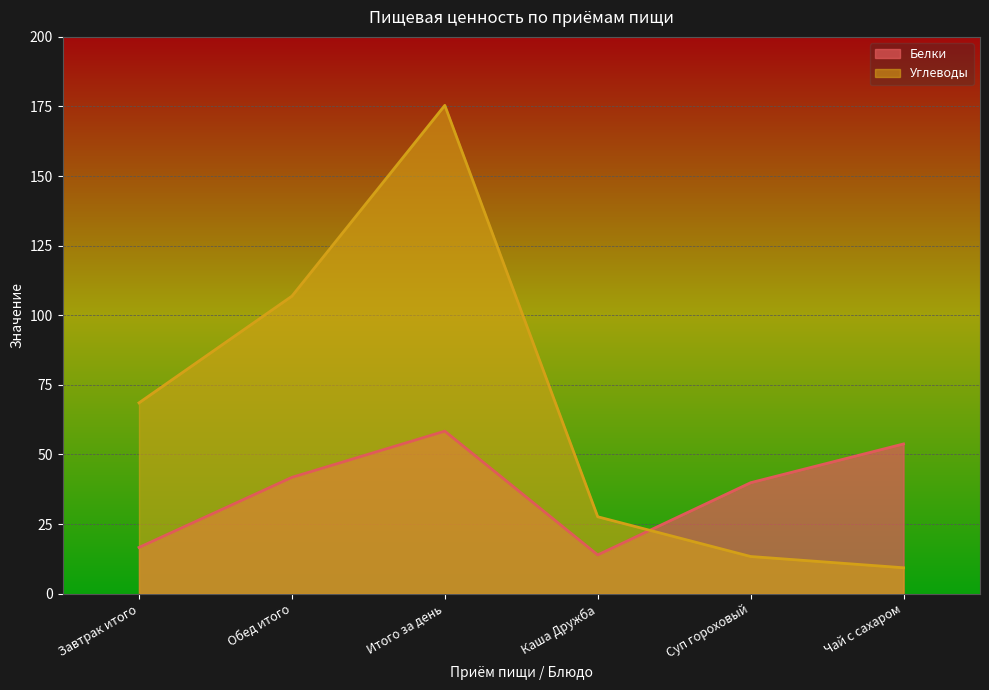

Rank the series at Каша Дружба from lowest to highest value.

Белки, Углеводы